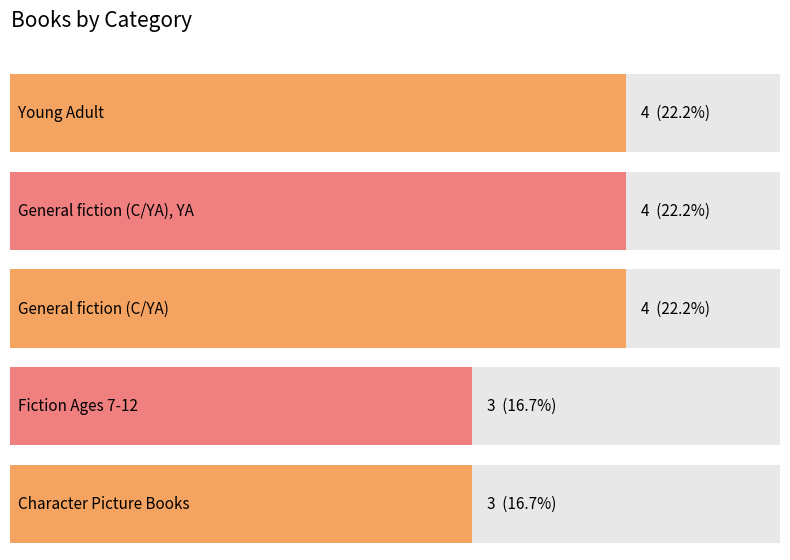

The value at Young Adult is 13. True or false?

False